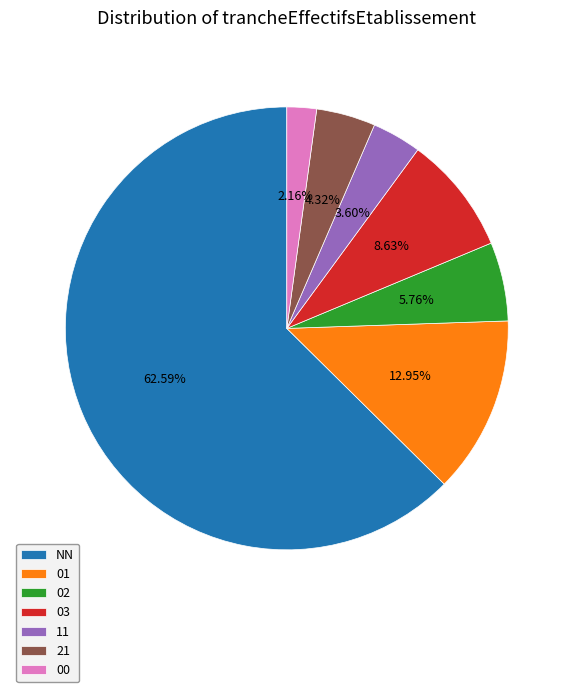

How many segments does this pie chart have?

7